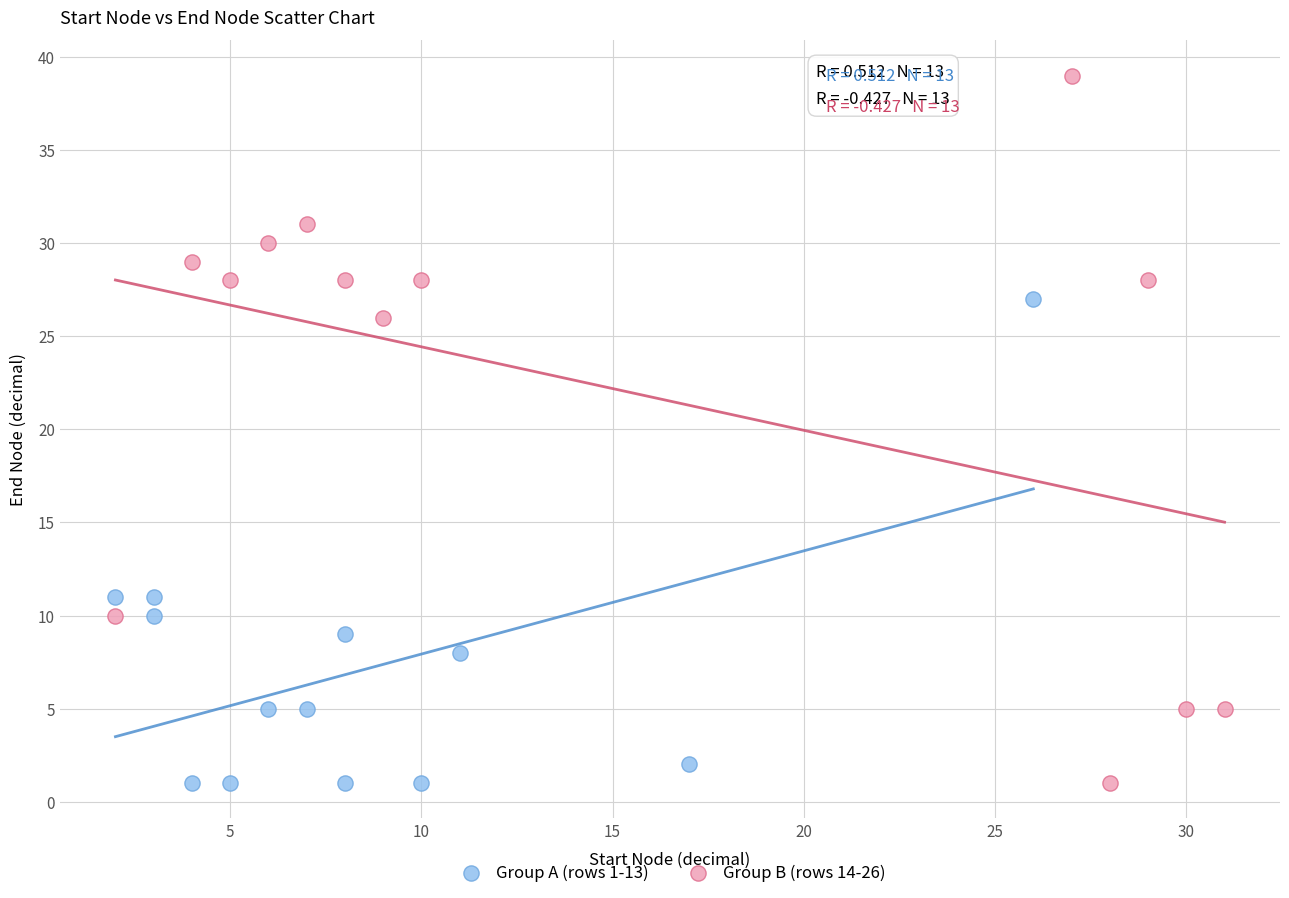

Which series contains the highest Y value?

Group B (rows 14-26)